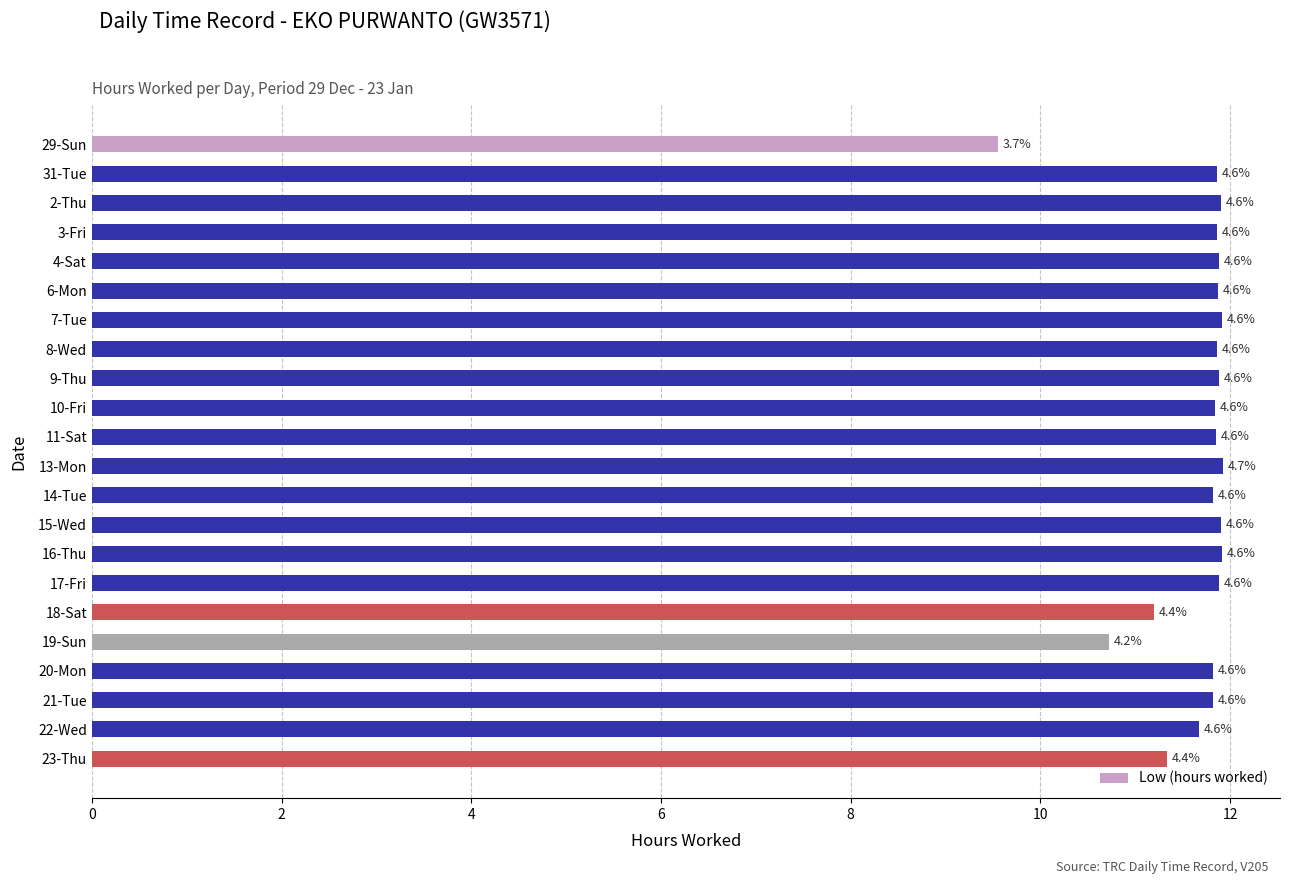

Does the chart contain any negative values?

No